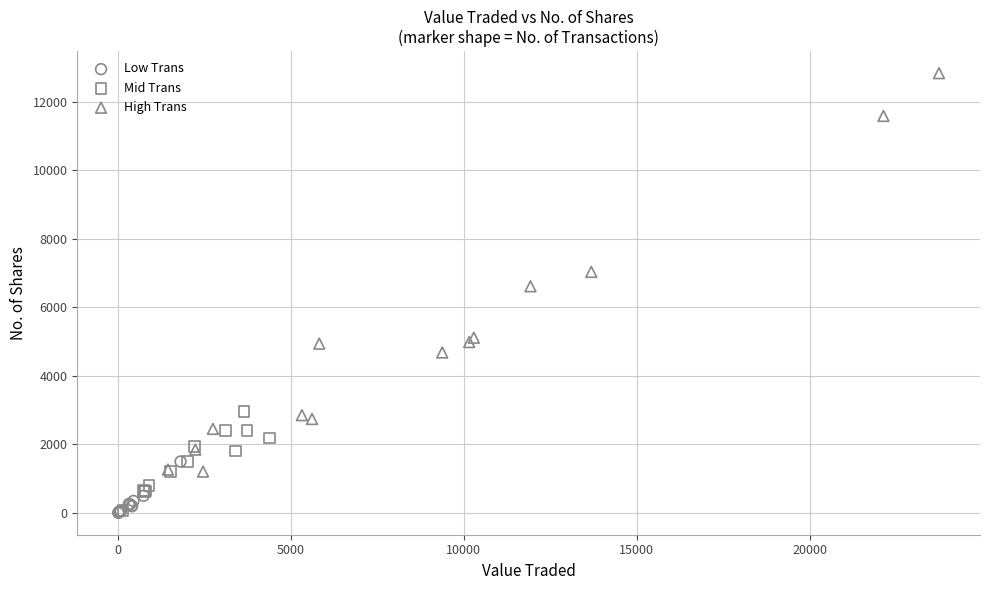

Which series contains the highest Y value?

High Trans